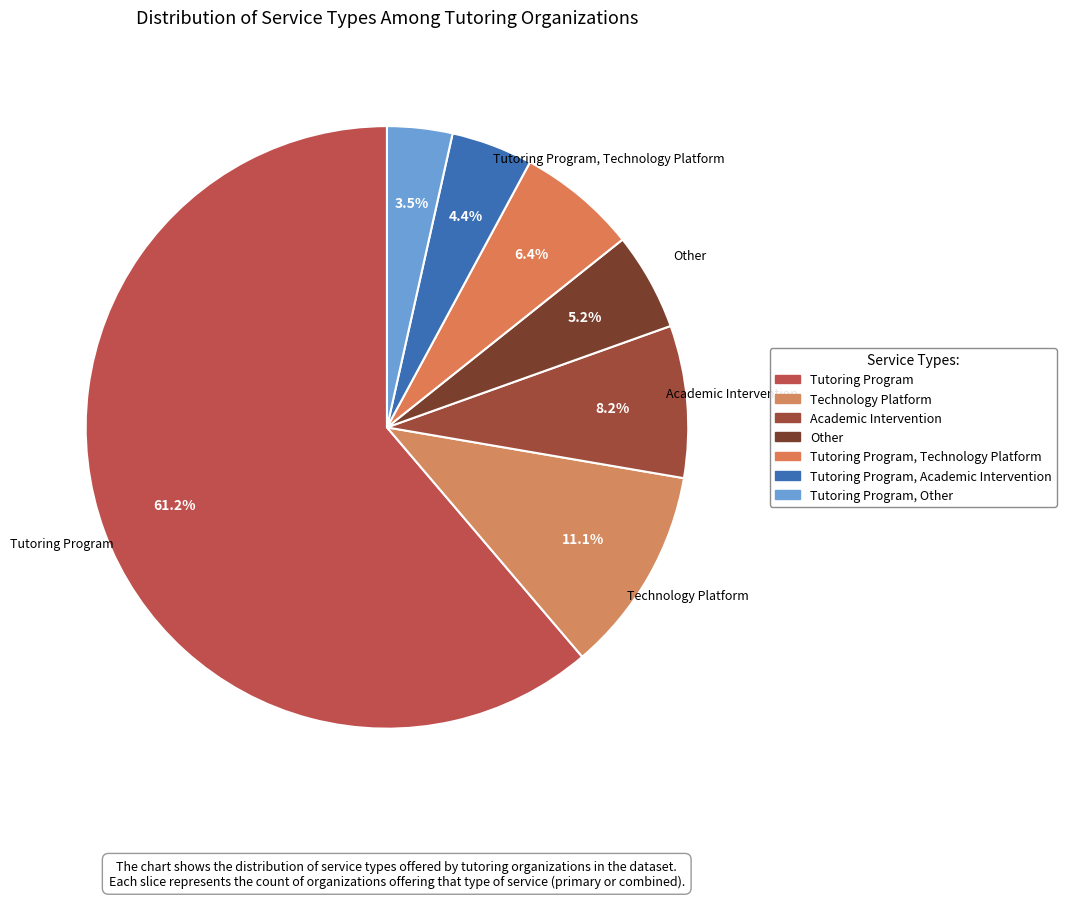

Count the number of slices in the pie.

7